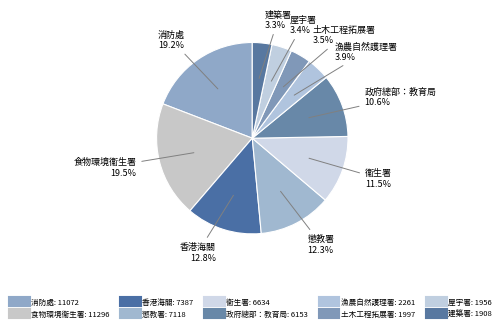

Is it true that 政府總部：教育局 is 2% of the pie?

False